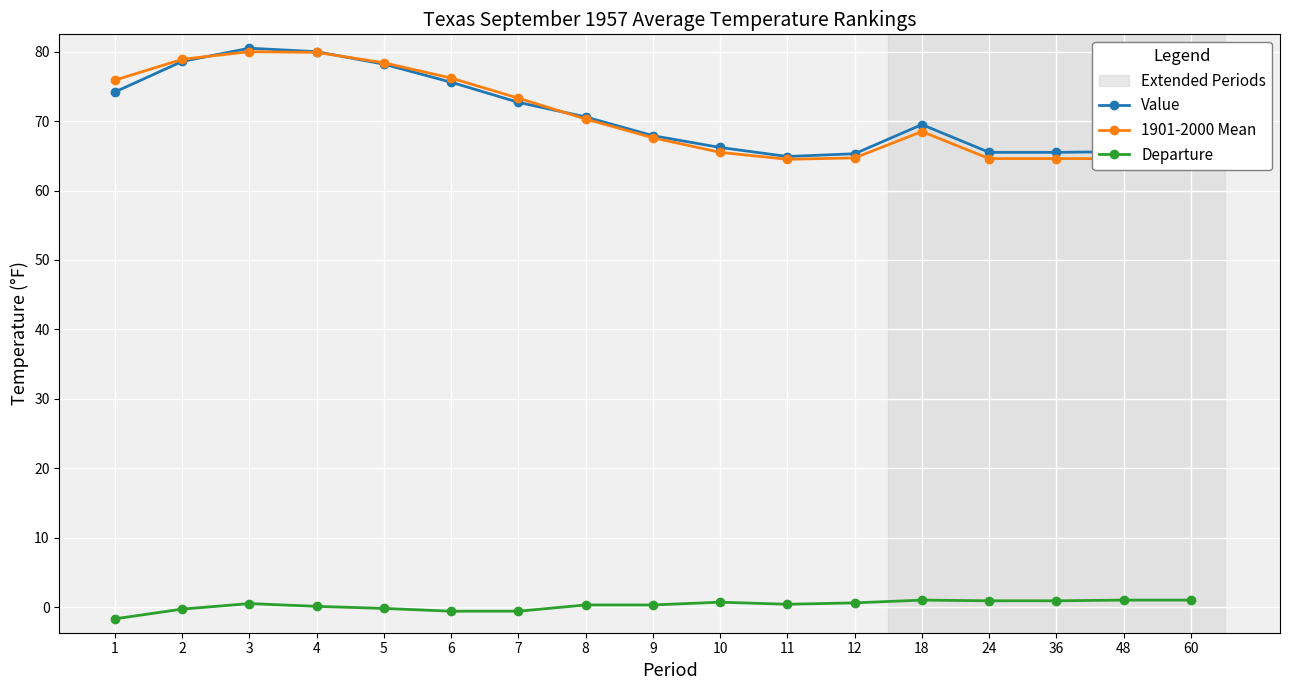

What is the greatest value displayed?

80.5